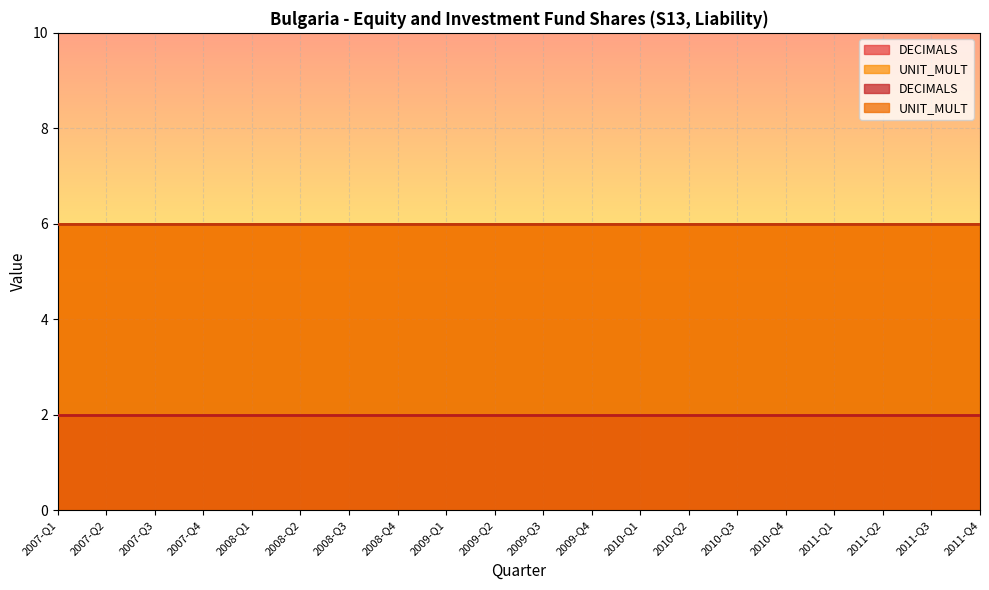

Which category has the lowest value across all series?

2007-Q1